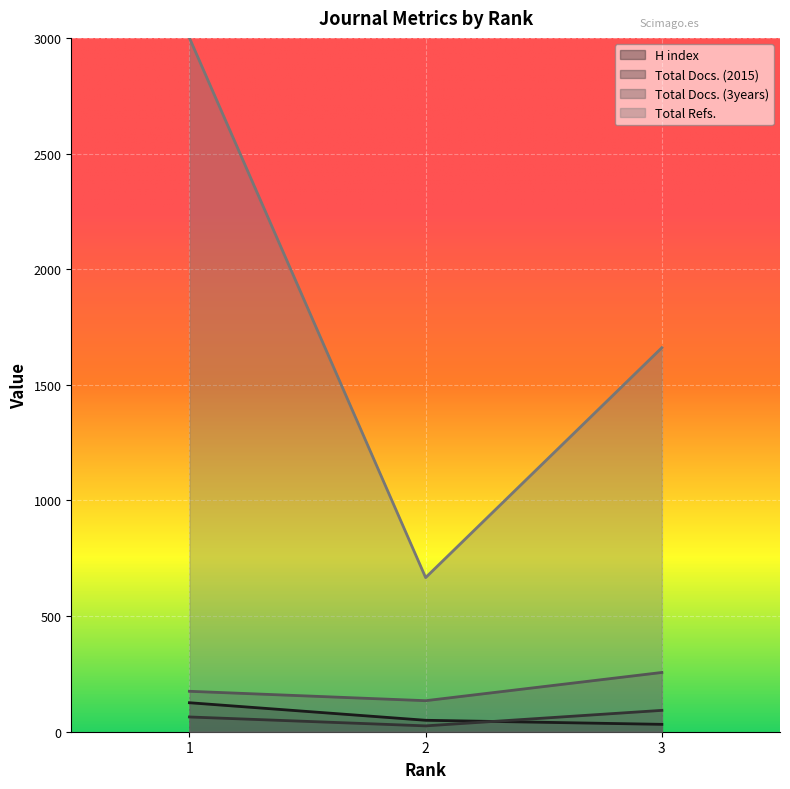

True or false: Total Refs. has a value of 1756.5 at 1.

False